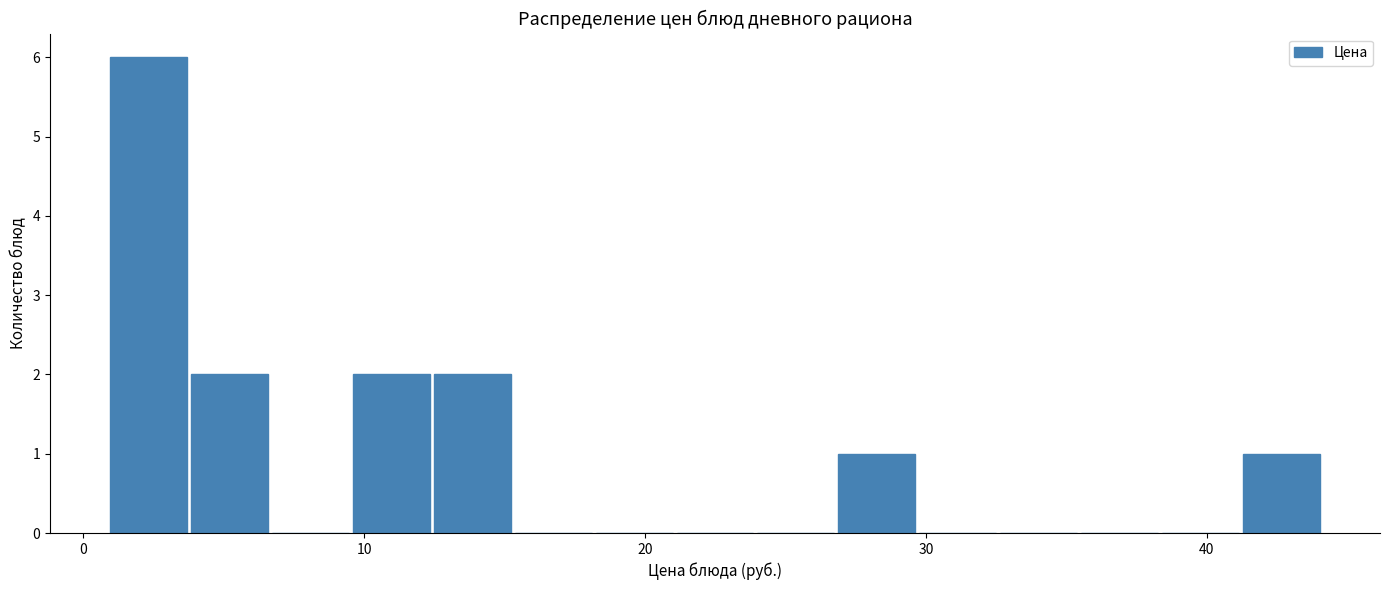

Around what value on the x-axis is the tallest bar? Give the approximate position of its centre, as read against the axis.

2